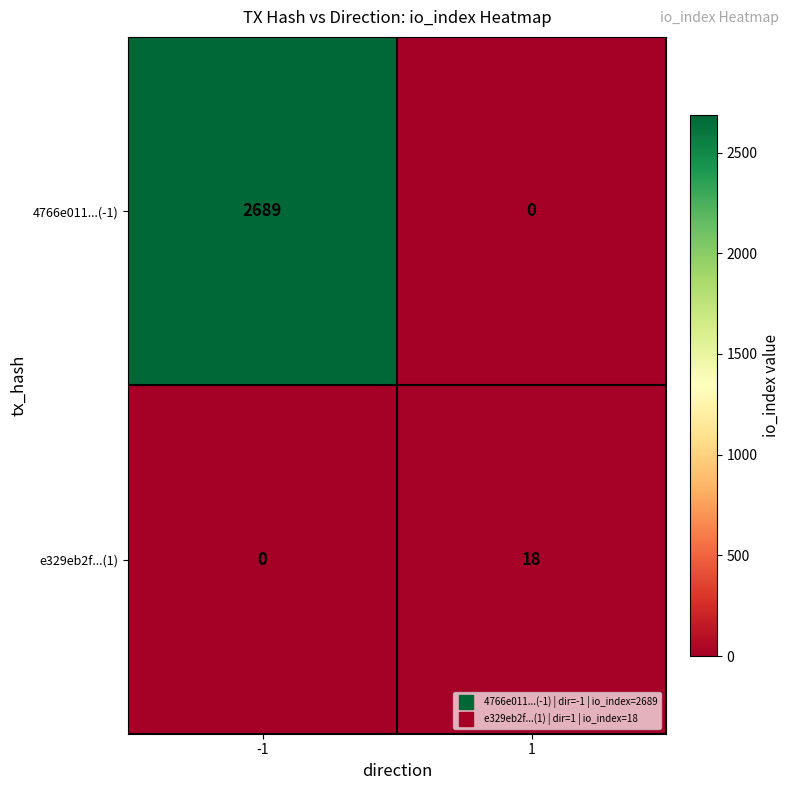

What is the difference between the 4766e011...(-1) values at -1 and 1?

2689